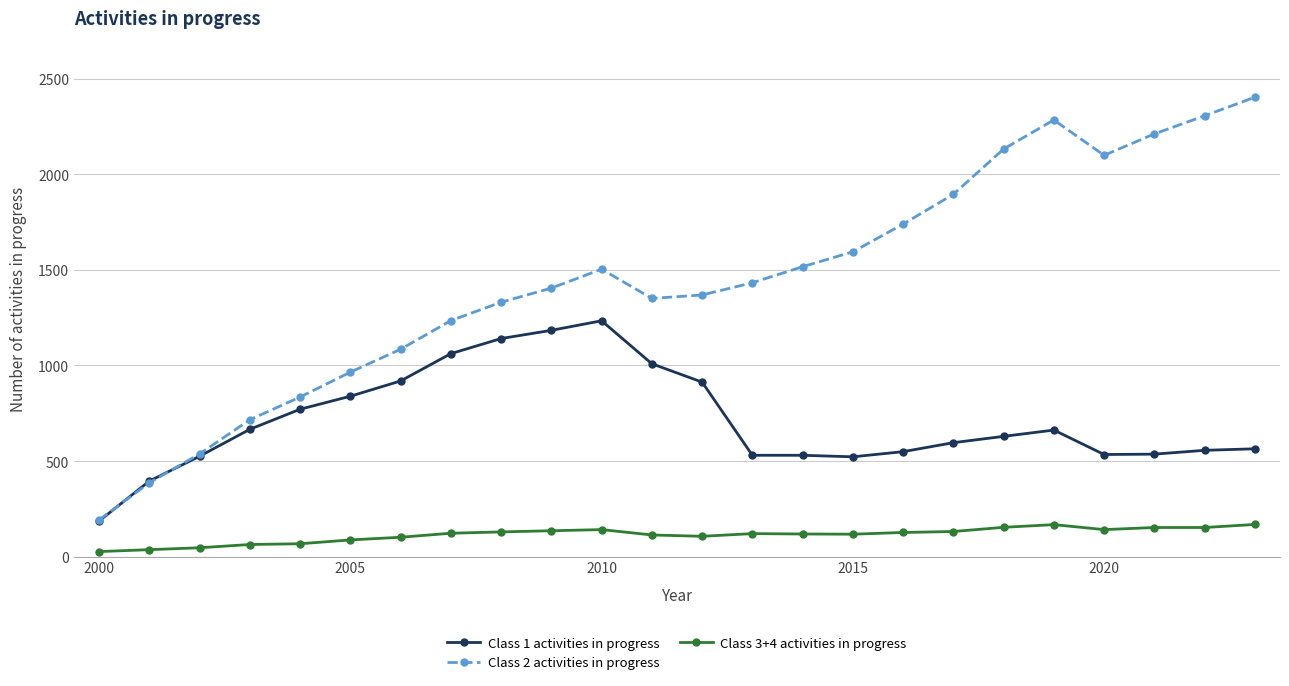

Which series has the widest spread of values?

Class 2 activities in progress